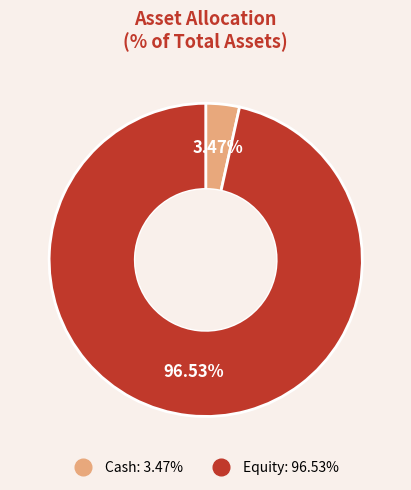

Which category has the smallest portion of the pie?

Cash